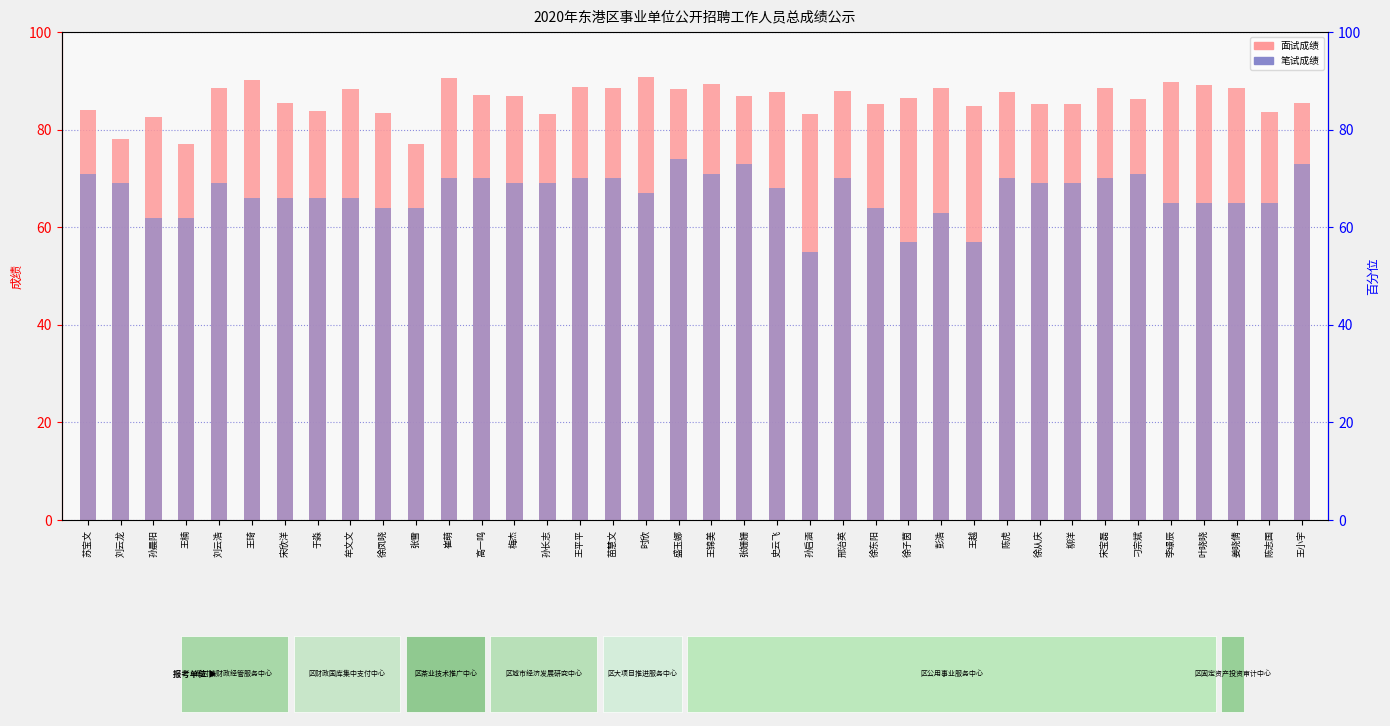

What is the label of the 11th bar from the left?

张雪